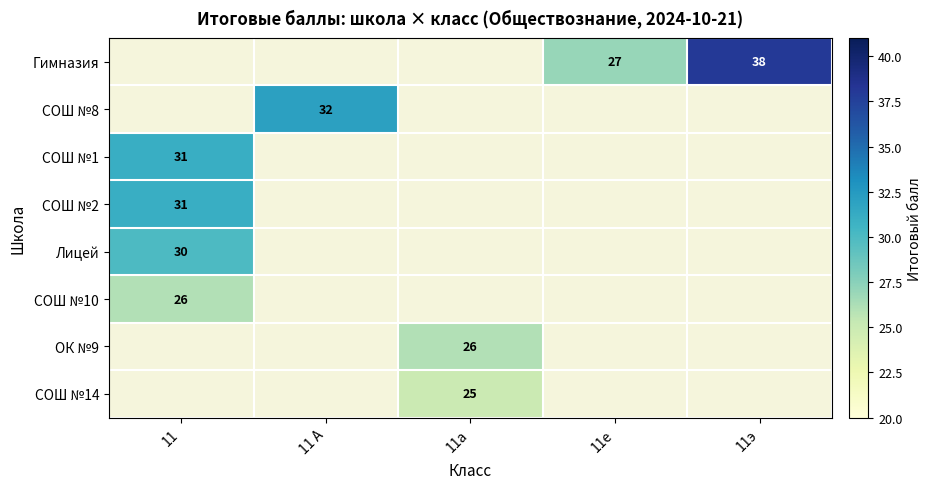

True or false: СОШ №2 has a value of 31 at 11.

True